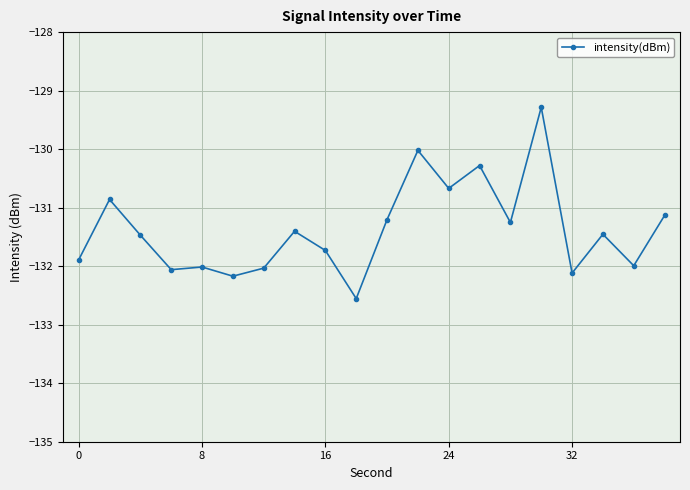

True or false: the data has more than 2 interior local peaks.

True